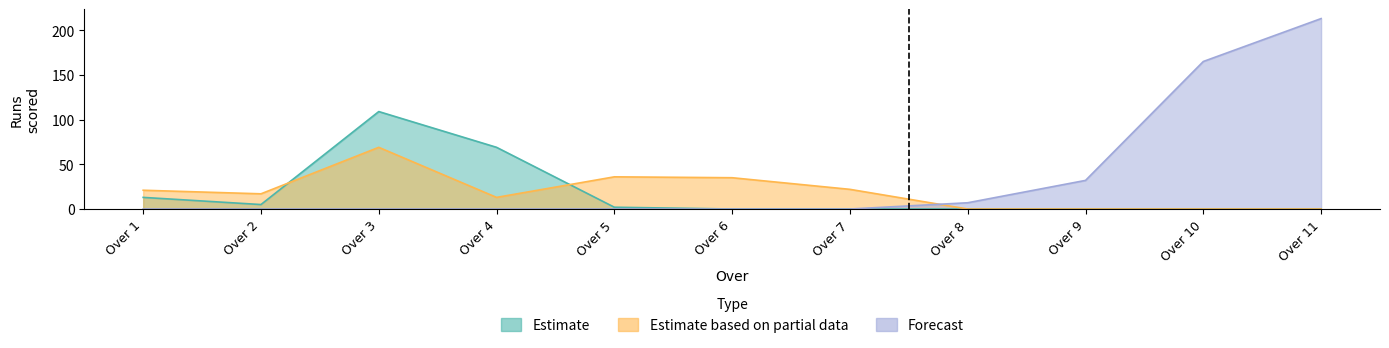

Which series has the largest range (max minus min)?

Forecast